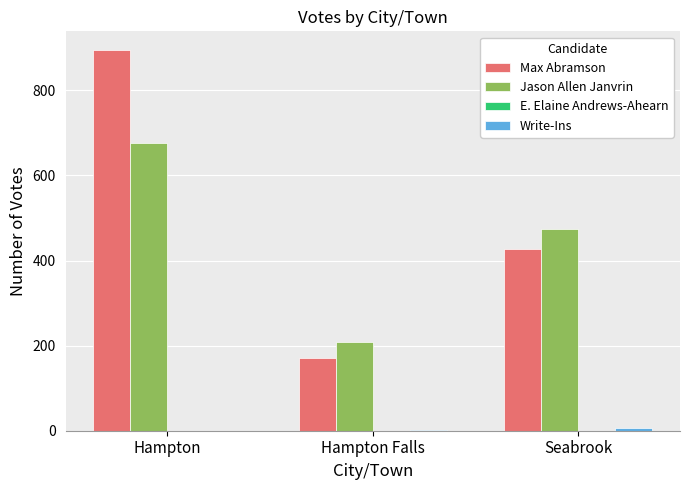

What is the maximum value for Jason Allen Janvrin?

676